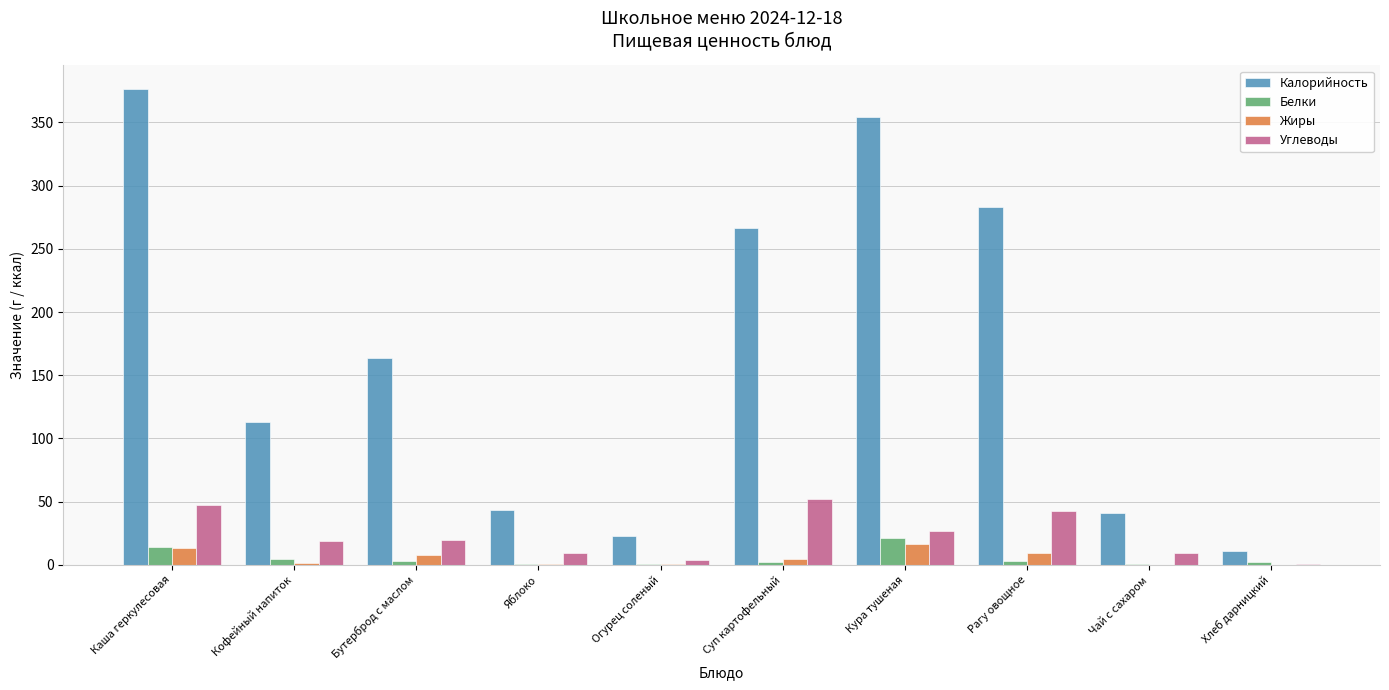

What is the approximate value of Калорийность at Огурец соленый?

23.0